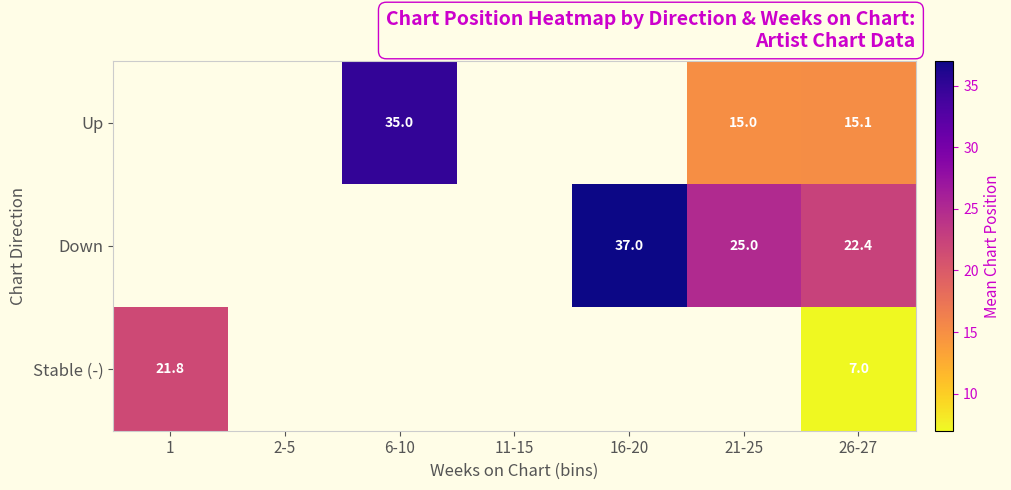

At 26-27, list the series in order from largest to smallest.

Down, Up, Stable (-)